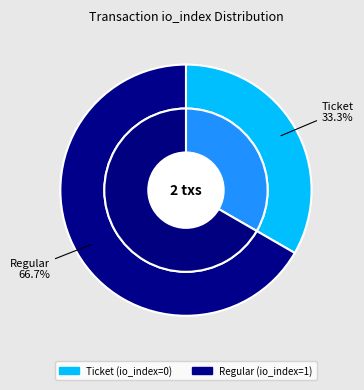

What percentage do Regular and Ticket together represent?

100.0%